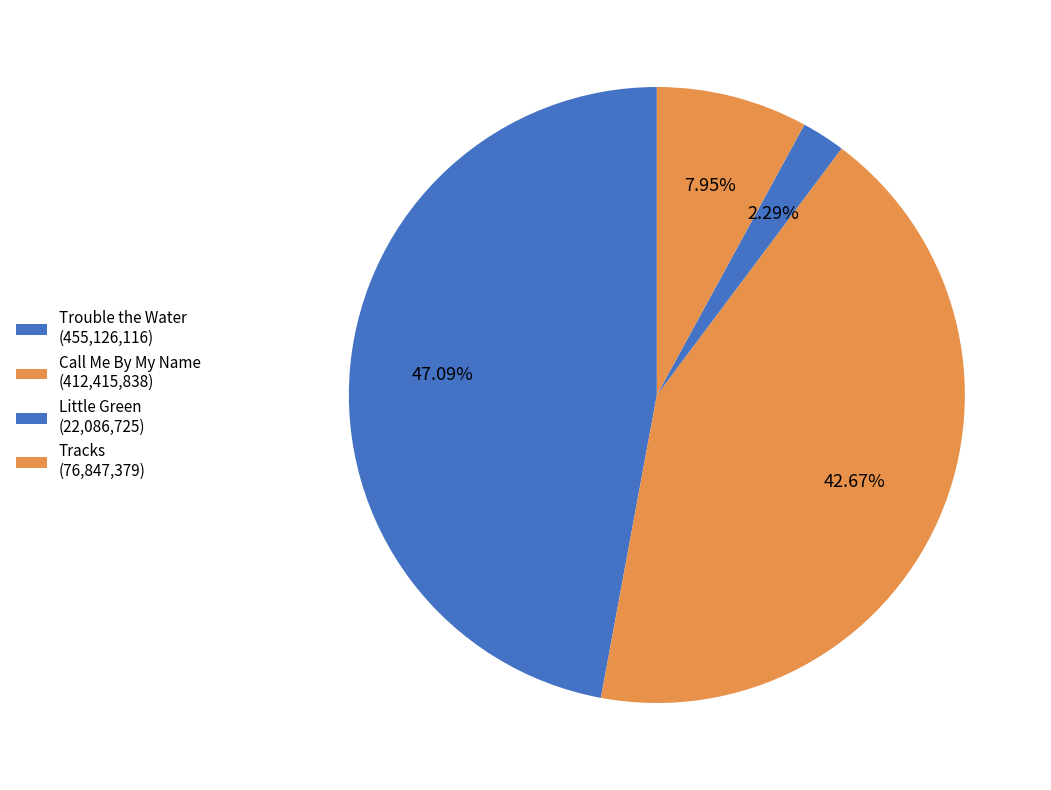

How many segments does this pie chart have?

4